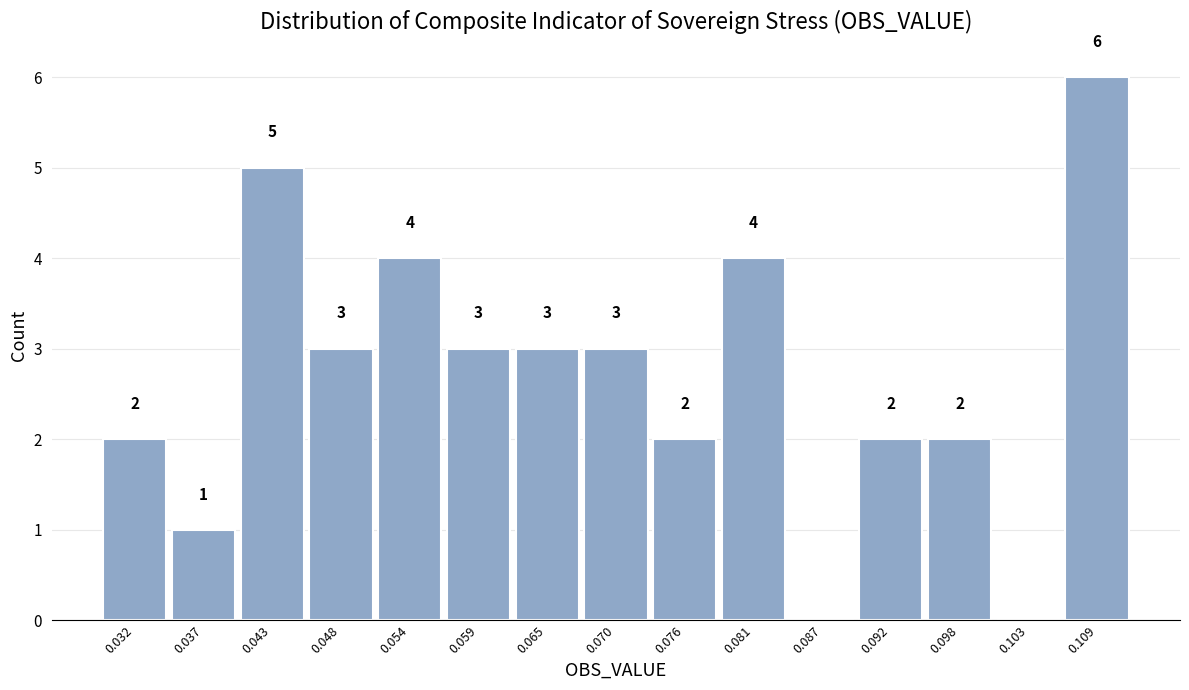

Over which range of the x-axis is the bar tallest?

0.106 to 0.112